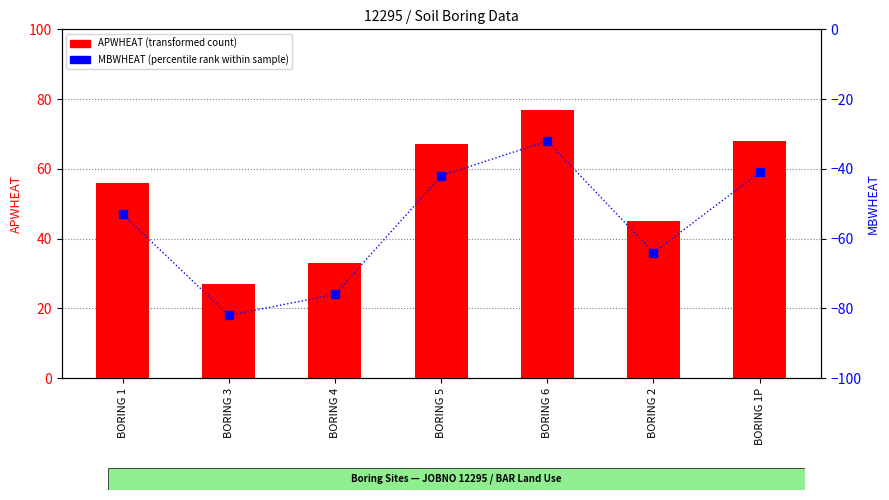

What position from the left is BORING 5?

4